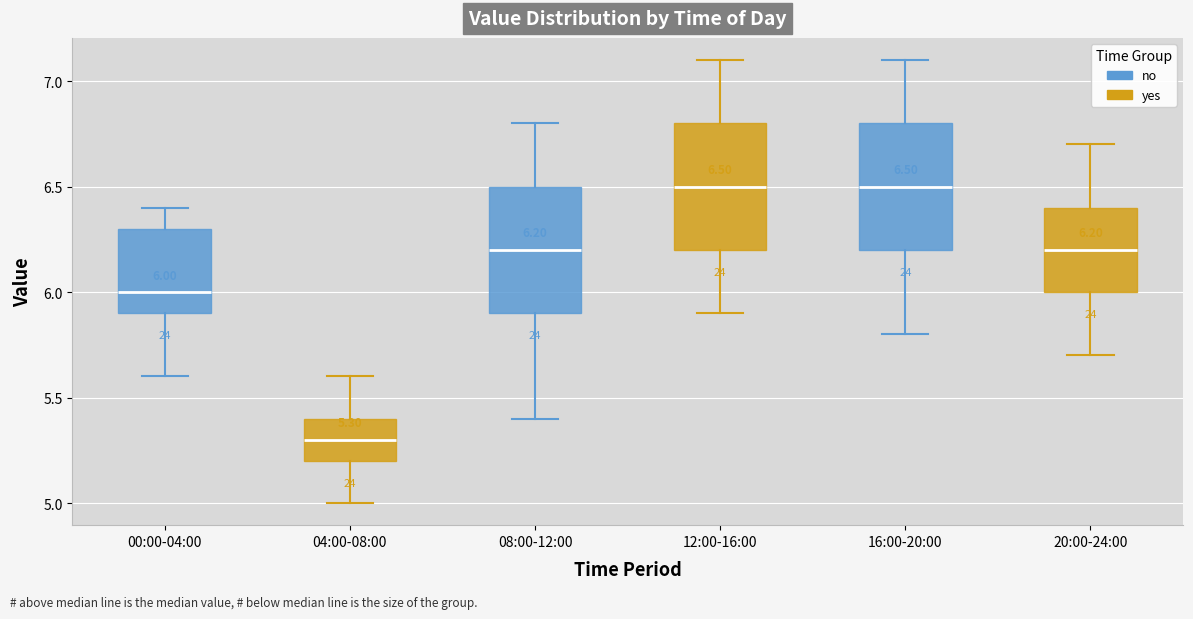

Which box has the lowest median line?

04:00-08:00